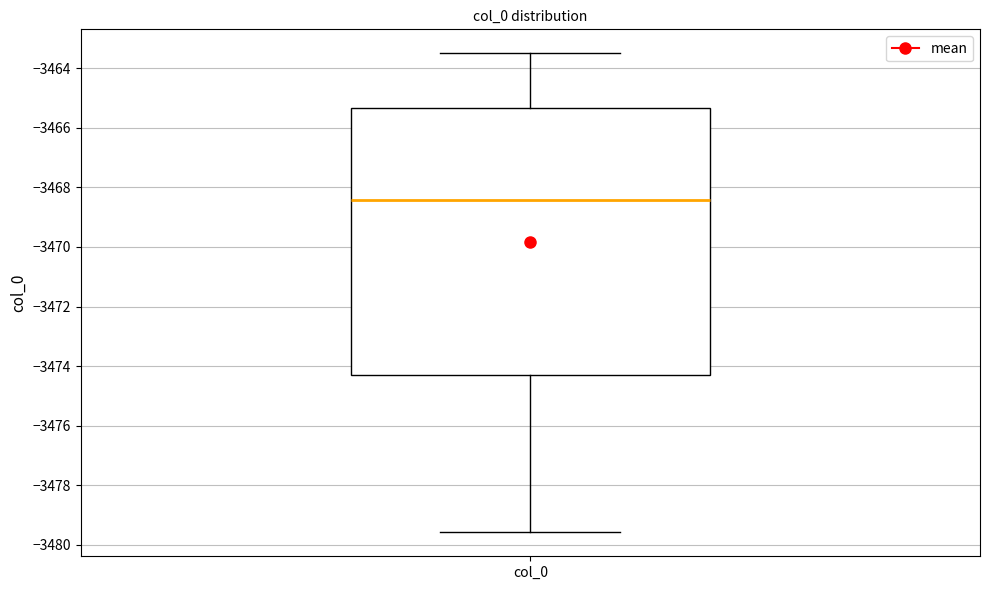

Where is the lower edge of the box for col_0 on the y-axis? The values are not printed on the chart, so give them approximately, as read against the axis.

-3474.4